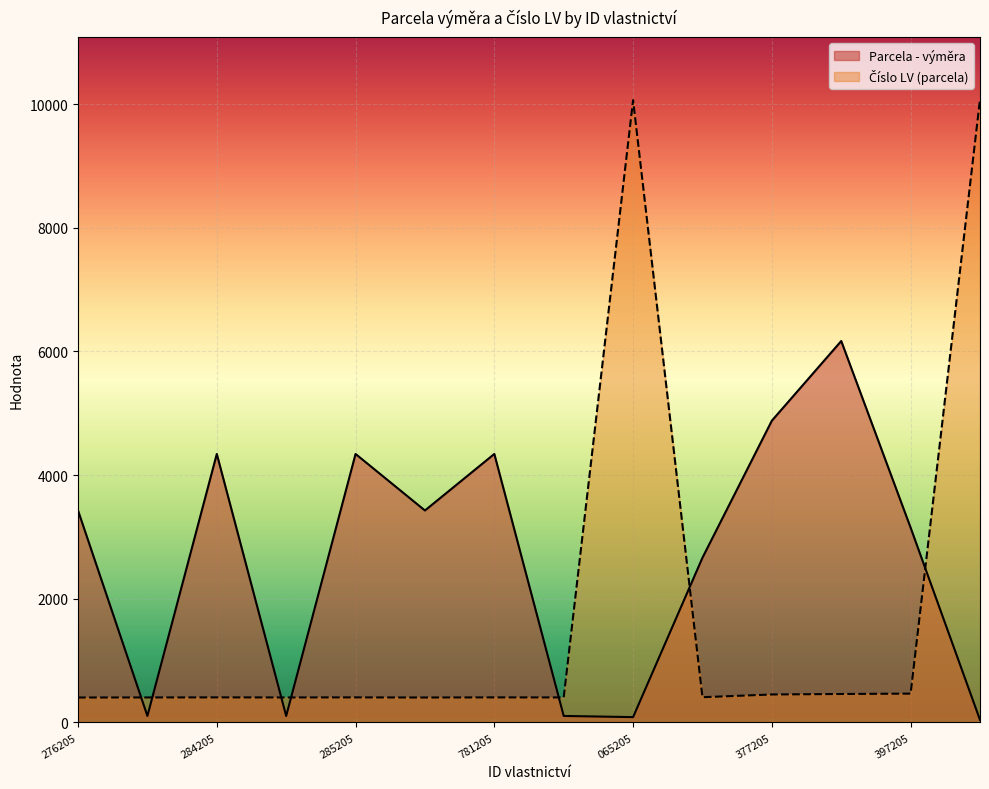

List the series in order of their overall mean, lowest first.

Číslo LV (parcela), Parcela - výměra